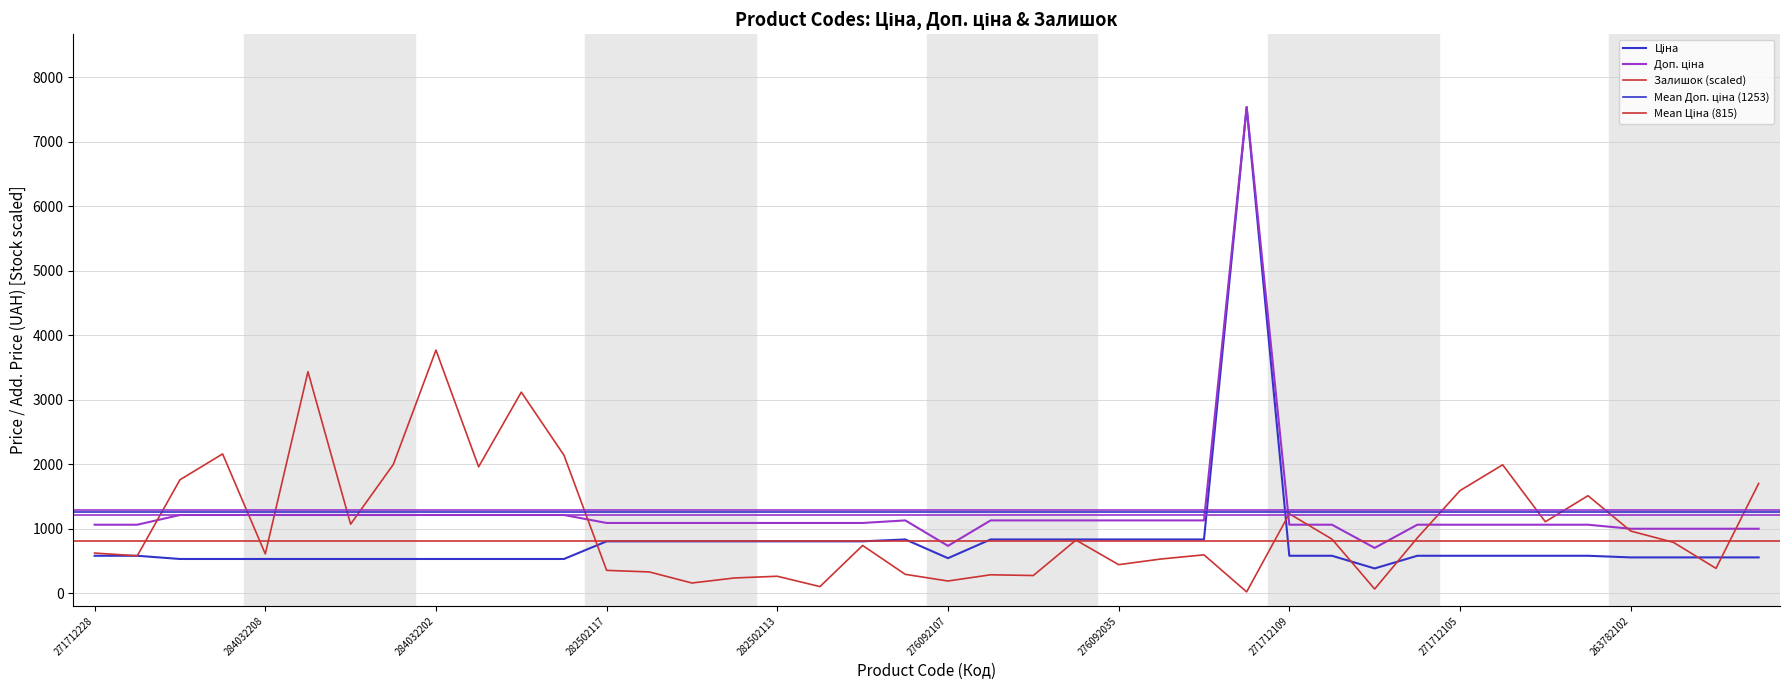

True or false: Ціна and Залишок intersect in this chart.

True